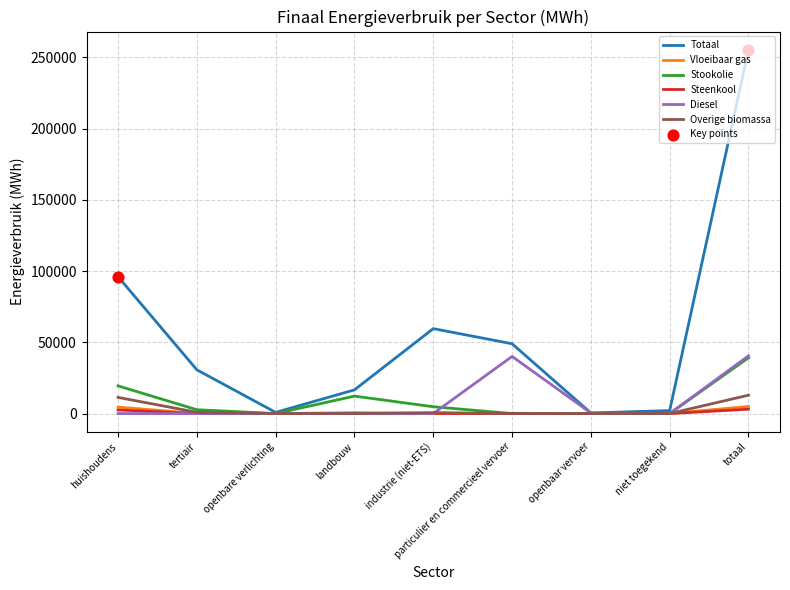

At how many categories does at least one series exceed 91741?

2